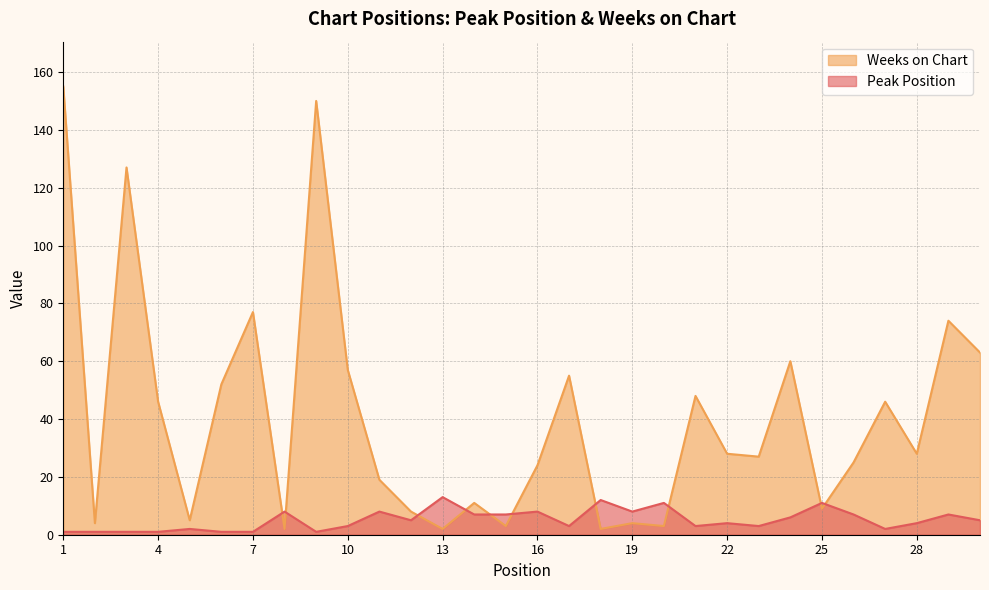

True or false: Peak Position and Weeks on Chart cross at least once.

True